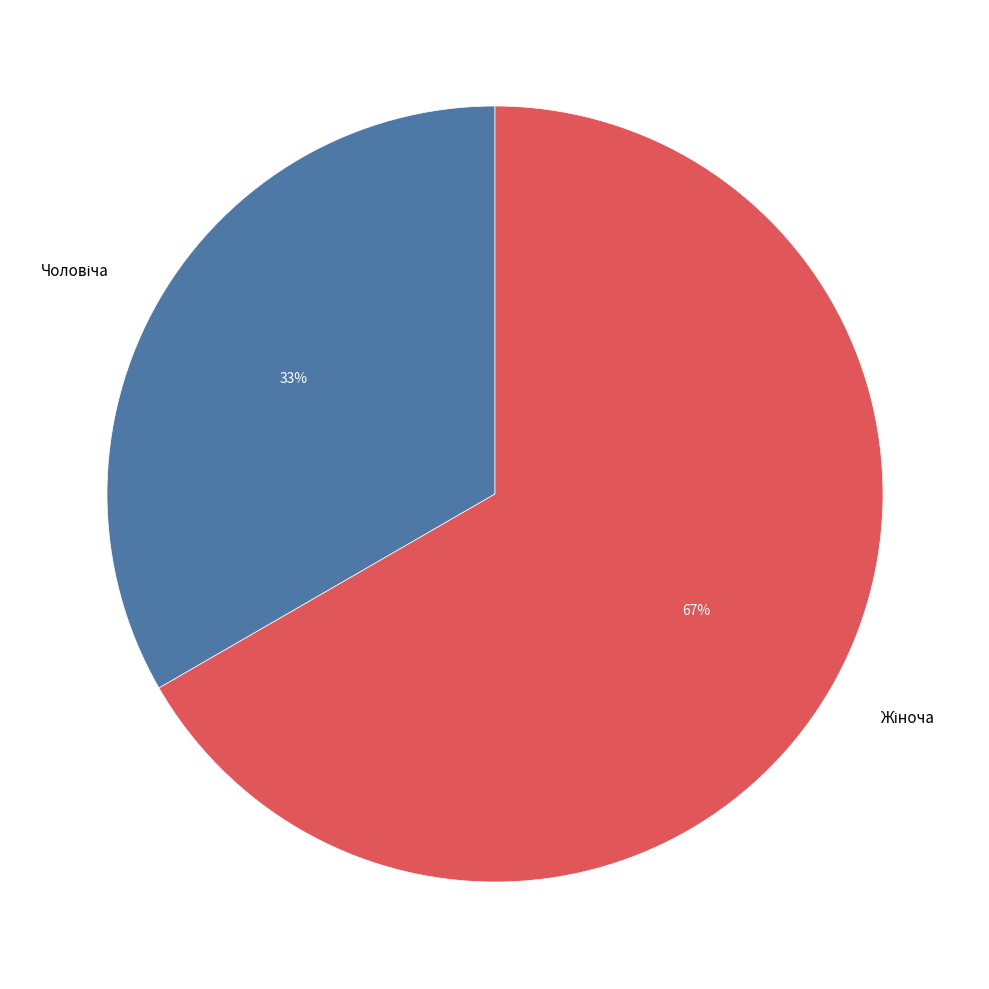

To the nearest percent, what is the average slice percentage?

50%